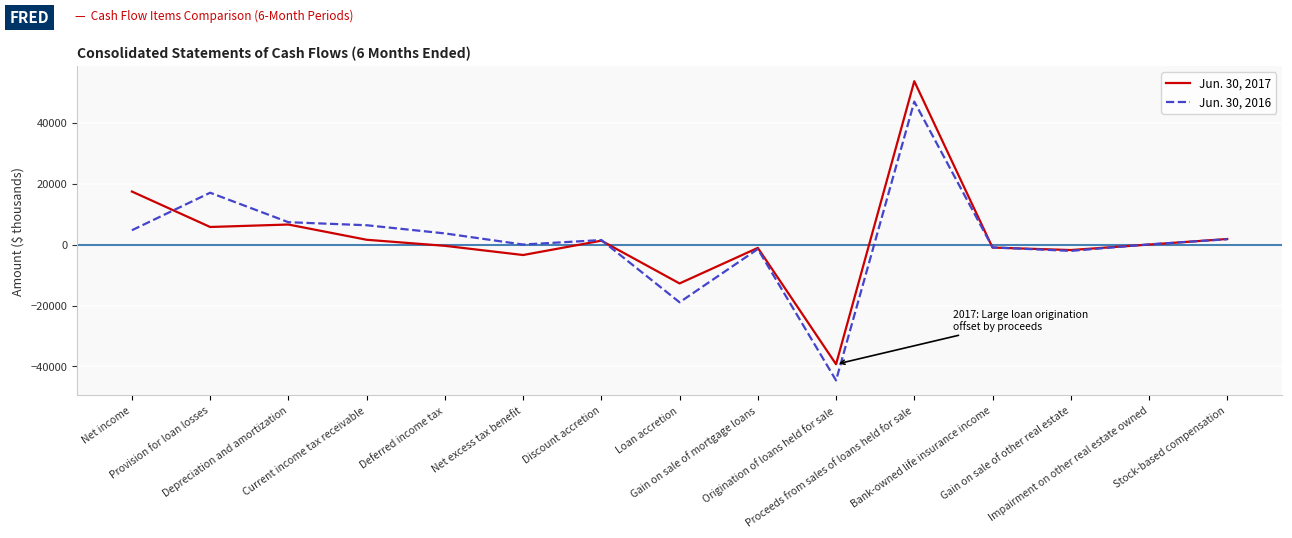

At which label does Jun. 30, 2017 reach its peak?

Proceeds from sales of loans held for sale